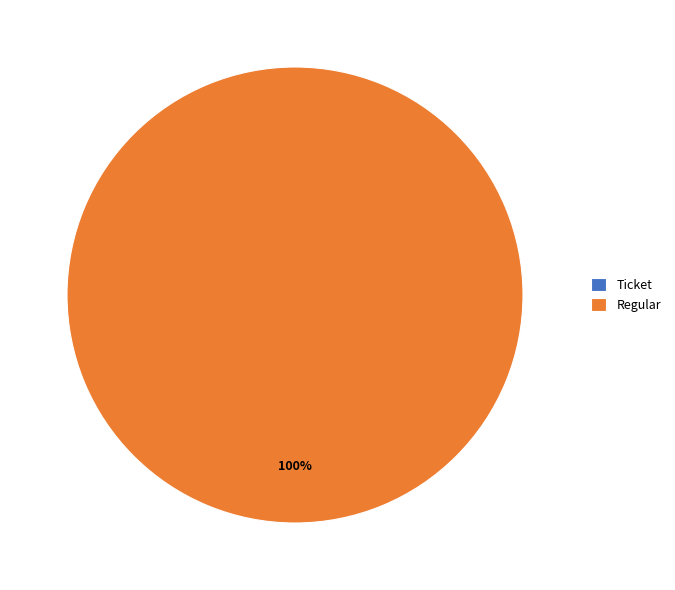

Which slice is the largest?

Regular